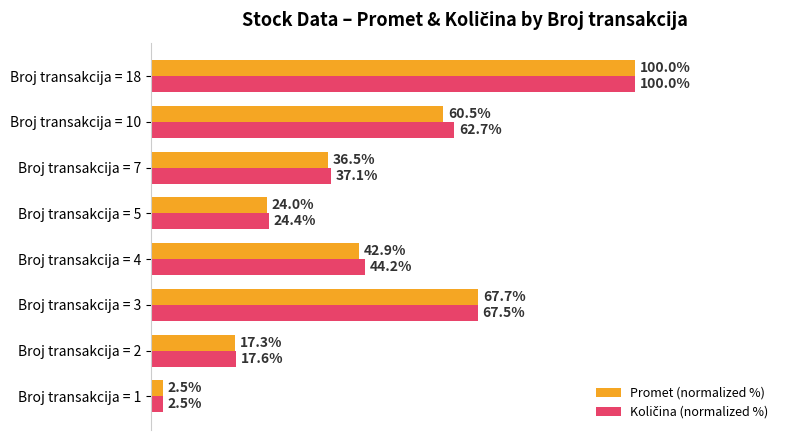

At which category is the sum across all series the highest?

Broj transakcija = 18